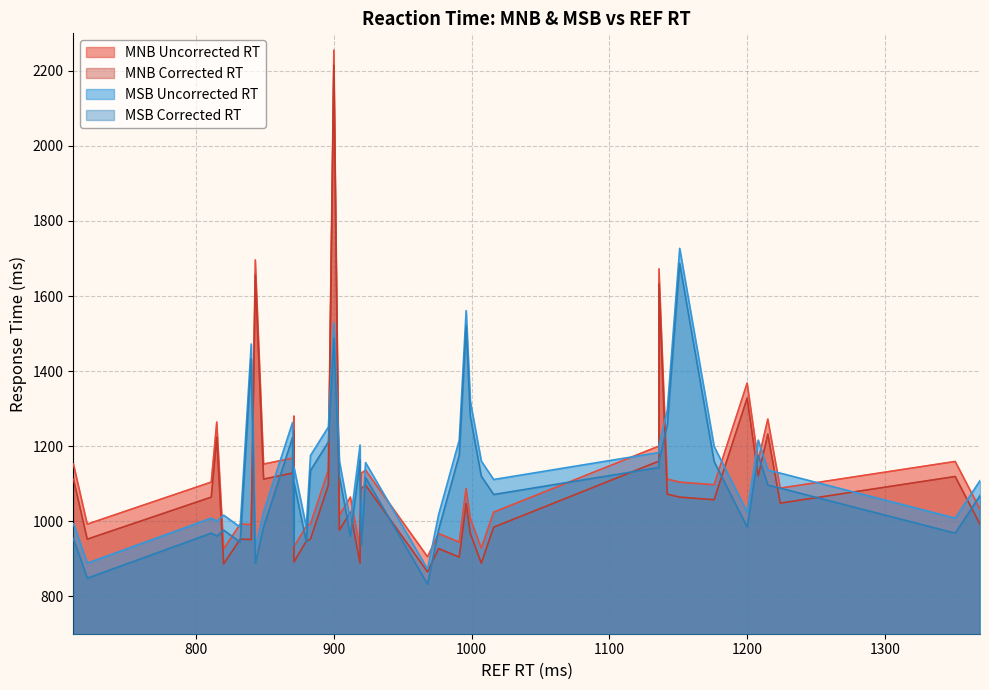

Rank the series by their maximum value, from lowest to highest.

MSB Corrected RT, MSB Uncorrected RT, MNB Corrected RT, MNB Uncorrected RT